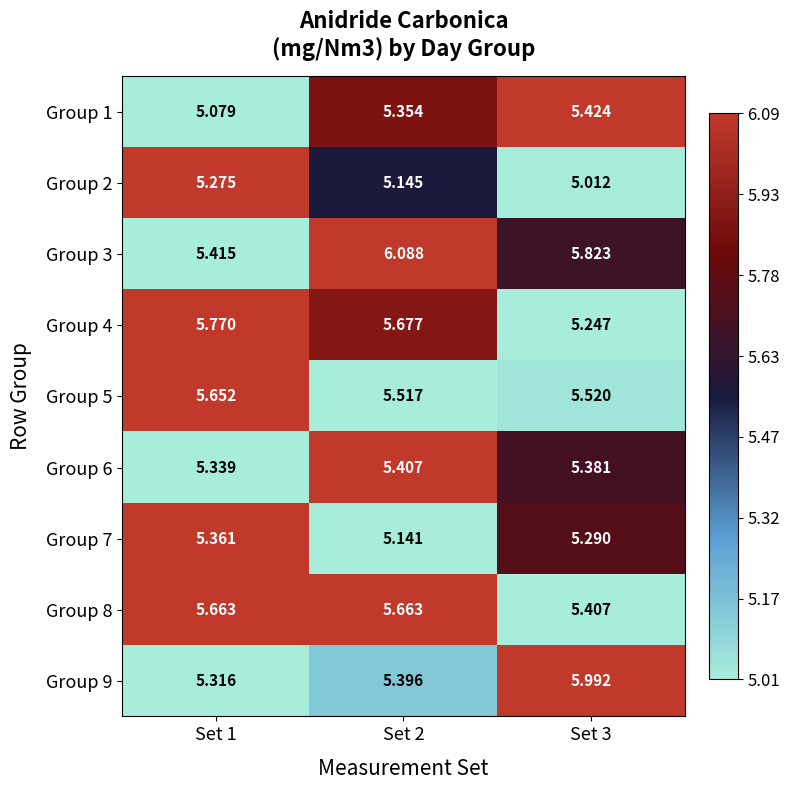

Is the value of Group 1 at Set 2 greater than the value of Group 2 at Set 1?

Yes